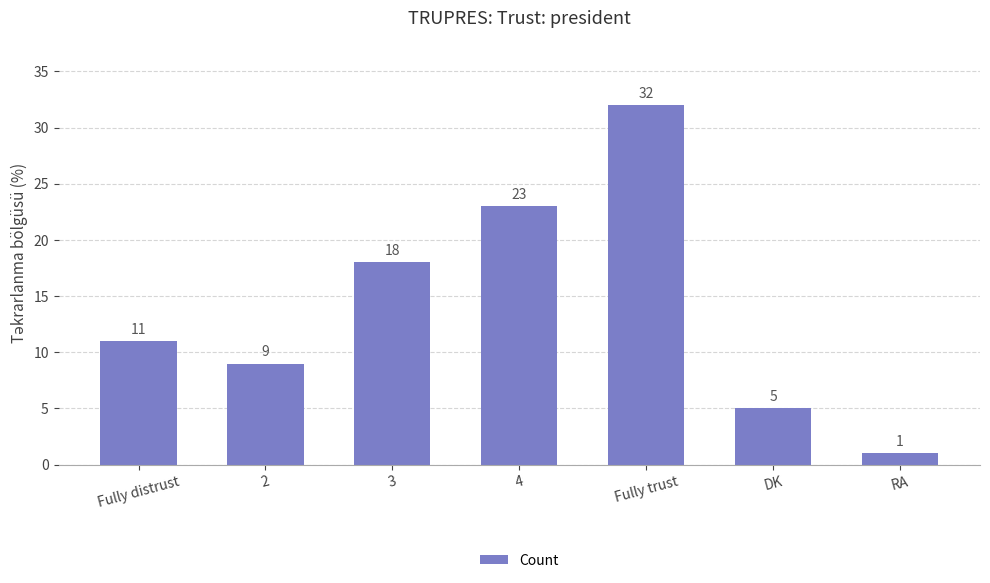

Which category has the highest value across all series?

Fully trust